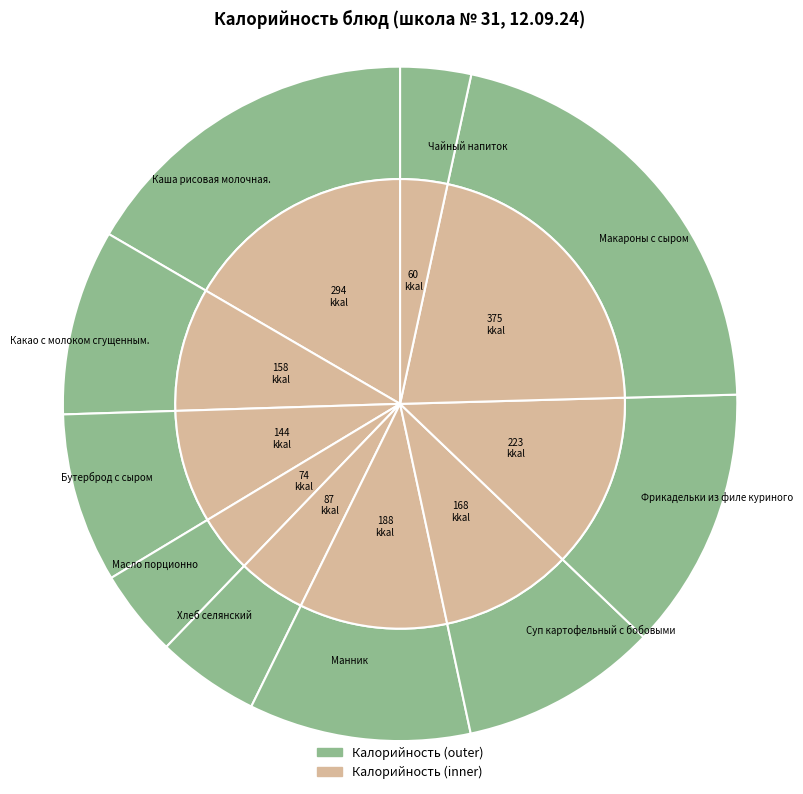

Count the number of slices in the pie.

10